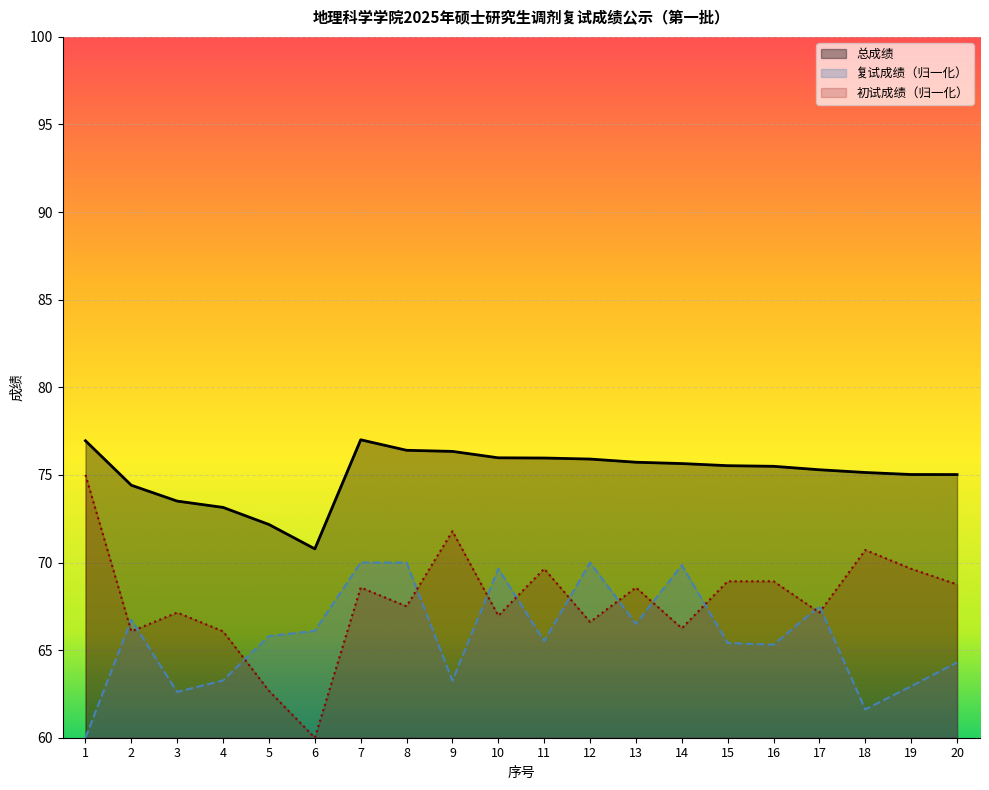

What is the sum of the 复试成绩 values at 3 and 9?

125.9